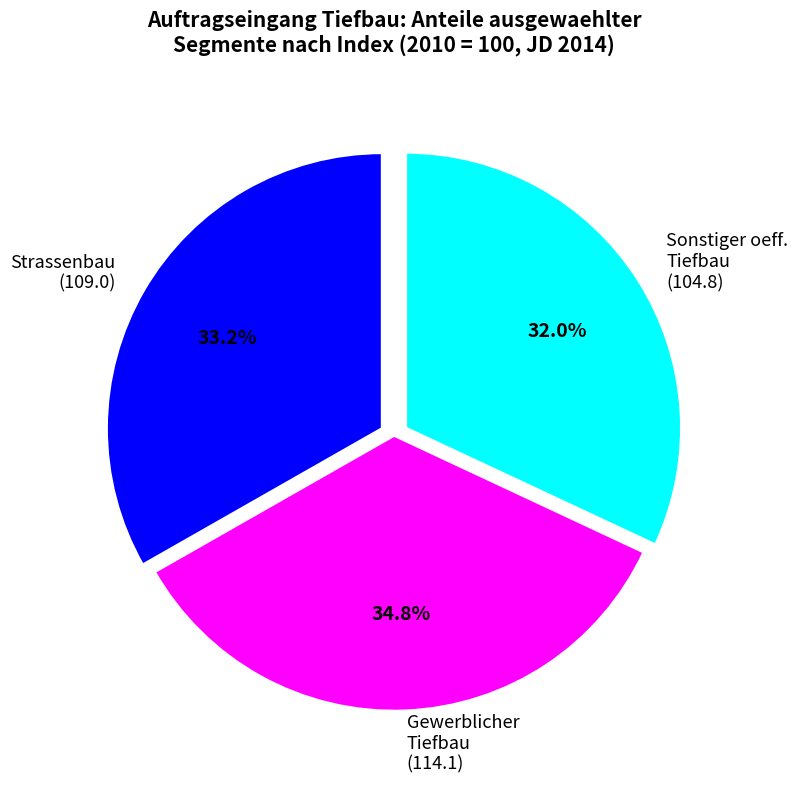

Which has a higher value, Gewerblicher Tiefbau (114.1) or Strassenbau (109.0)?

Gewerblicher Tiefbau (114.1)